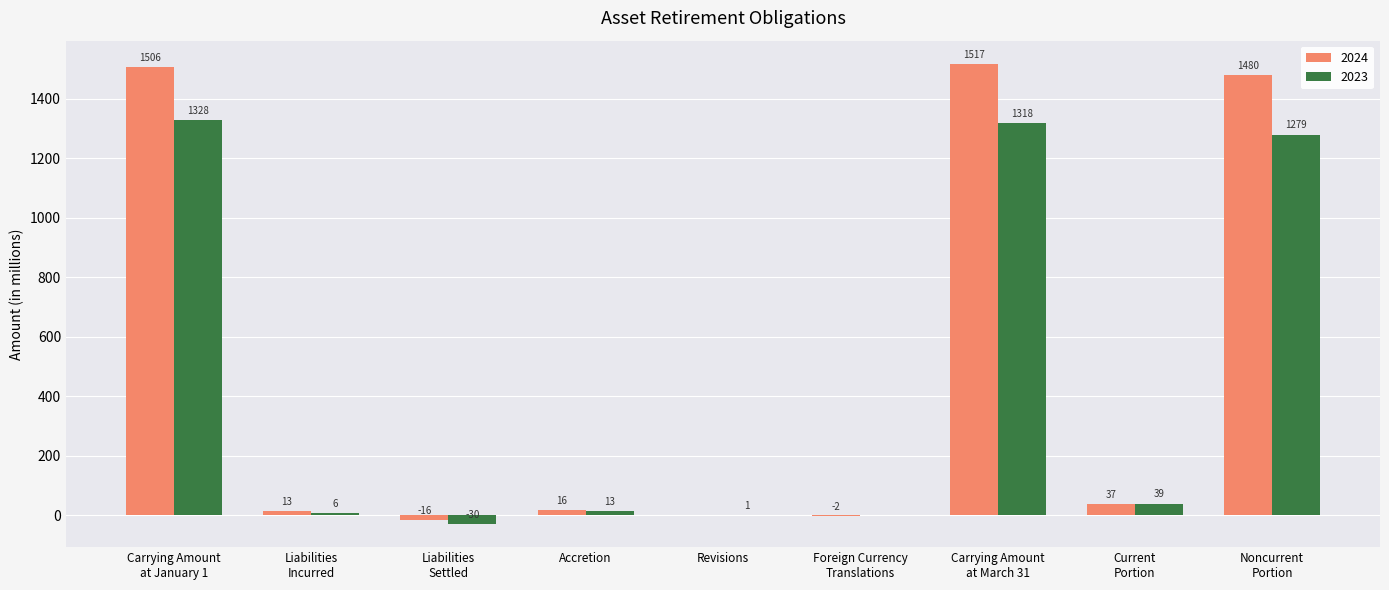

Which series has the largest total across all categories?

2024